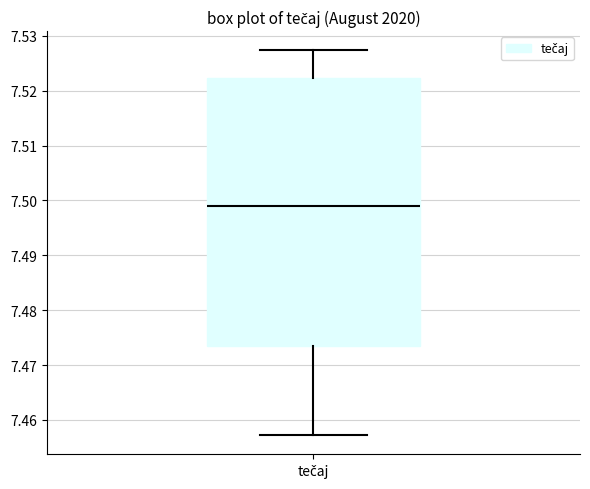

Read this box plot against the y-axis: the position of the median line, the range covered by the box, and the ends of both whiskers. The values are not printed on the chart, so give them approximately, as read against the axis.

median 7.499, box 7.473 to 7.522, whiskers 7.457 to 7.527